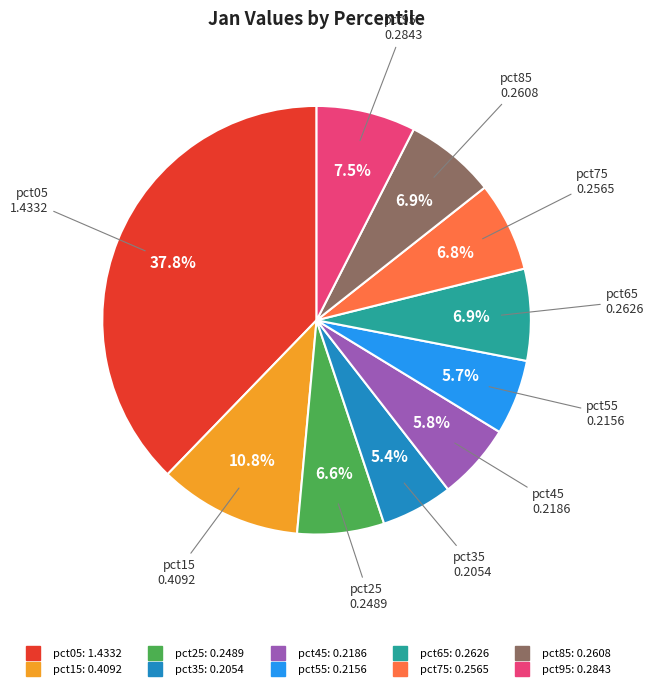

Between pct65 and pct05, which is larger?

pct05